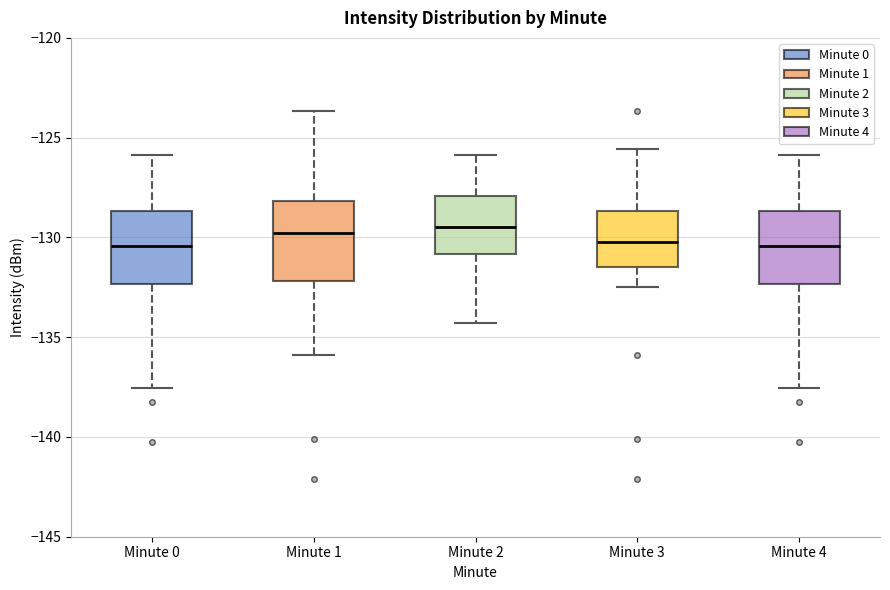

Reading left to right, read every box against the y-axis: the position of its median line, the range the box covers, and the ends of its whiskers. The values are not printed on the chart, so give them approximately, as read against the axis.

Minute 0: median -130.5, box -132.5 to -128.5, whiskers -137.5 to -126.0
Minute 1: median -130.0, box -132.0 to -128.0, whiskers -136.0 to -123.5
Minute 2: median -129.5, box -131.0 to -128.0, whiskers -134.5 to -126.0
Minute 3: median -130.5, box -131.5 to -128.5, whiskers -132.5 to -125.5
Minute 4: median -130.5, box -132.5 to -128.5, whiskers -137.5 to -126.0